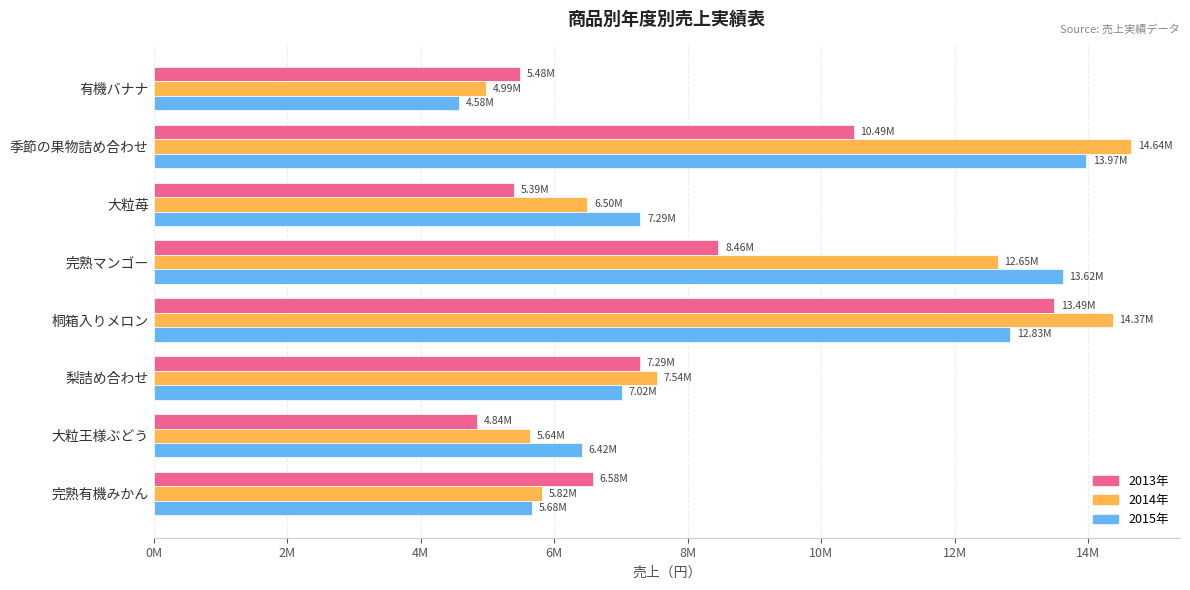

What are all the series names shown in the legend?

2013年, 2014年, 2015年